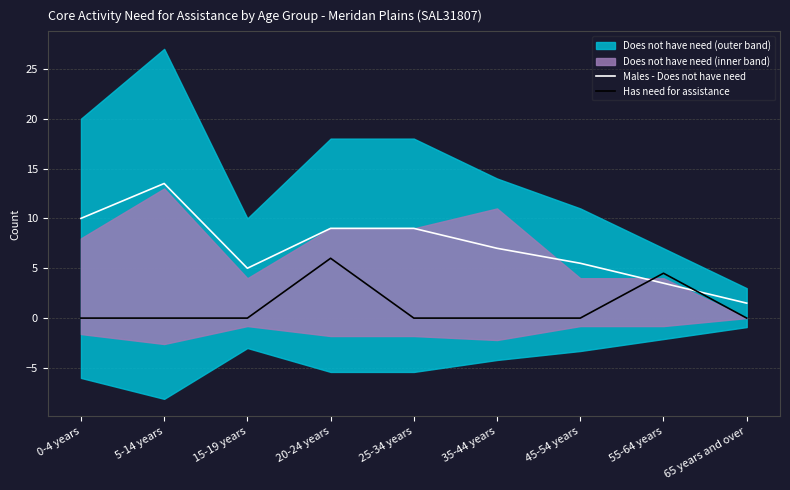

What is the lowest value of the Males - Does not have need series?

1.5